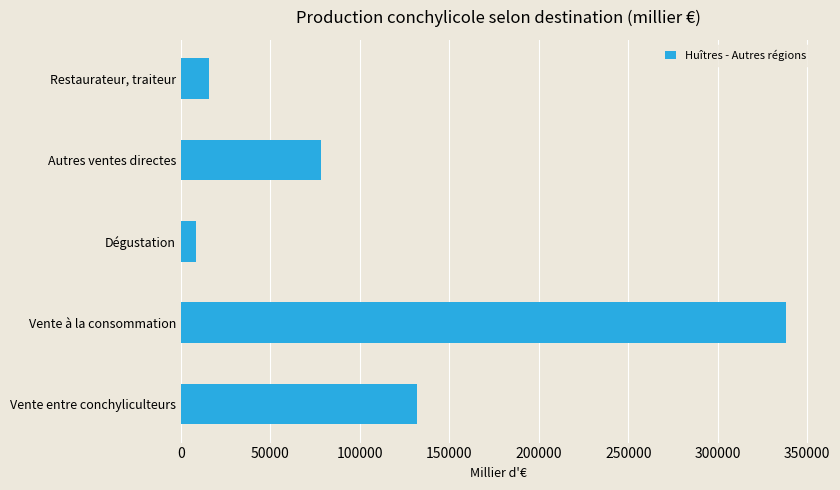

What is the difference between the second highest and minimum values?

123912.7